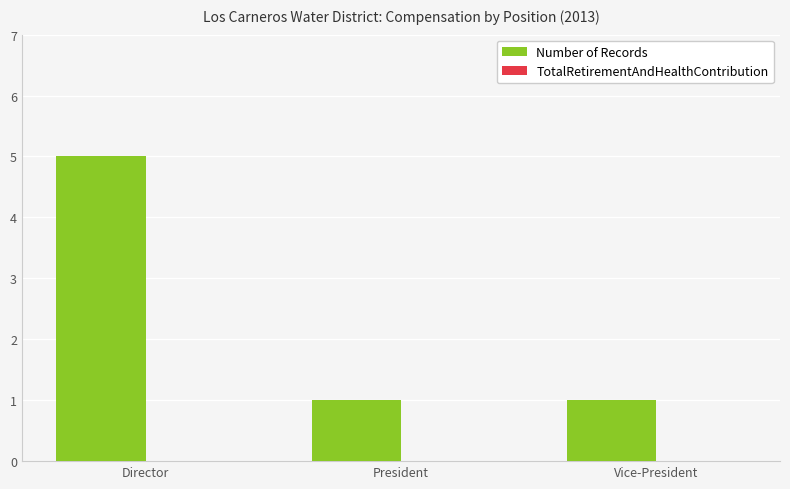

Reading left to right, transcribe all the data shown in this chart.

5	1	1